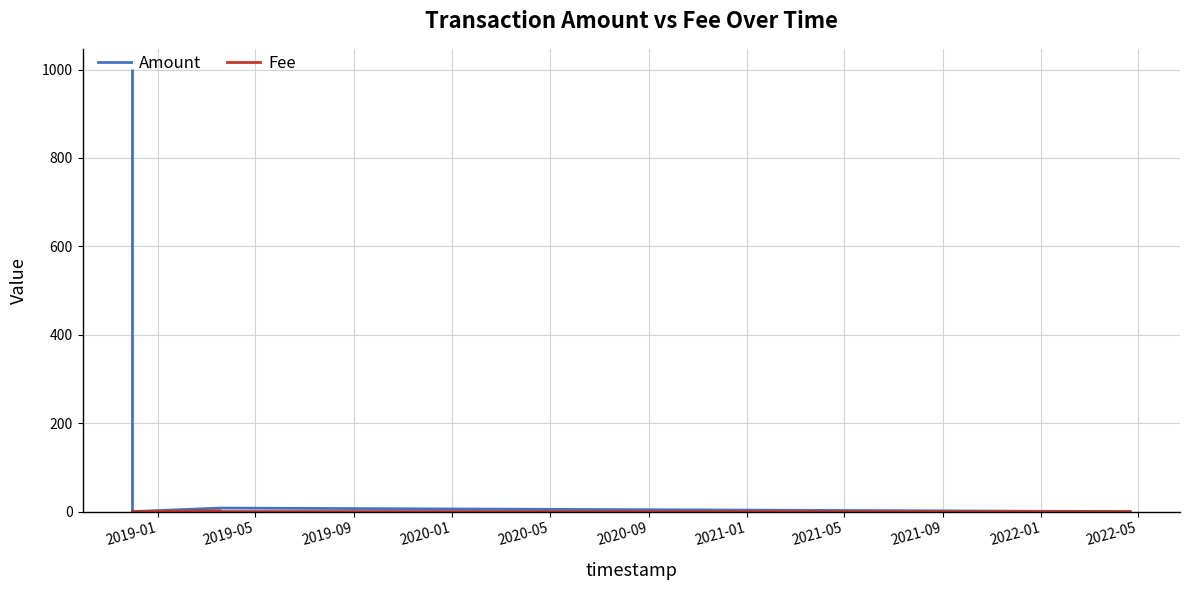

Which series has the largest range (max minus min)?

Amount